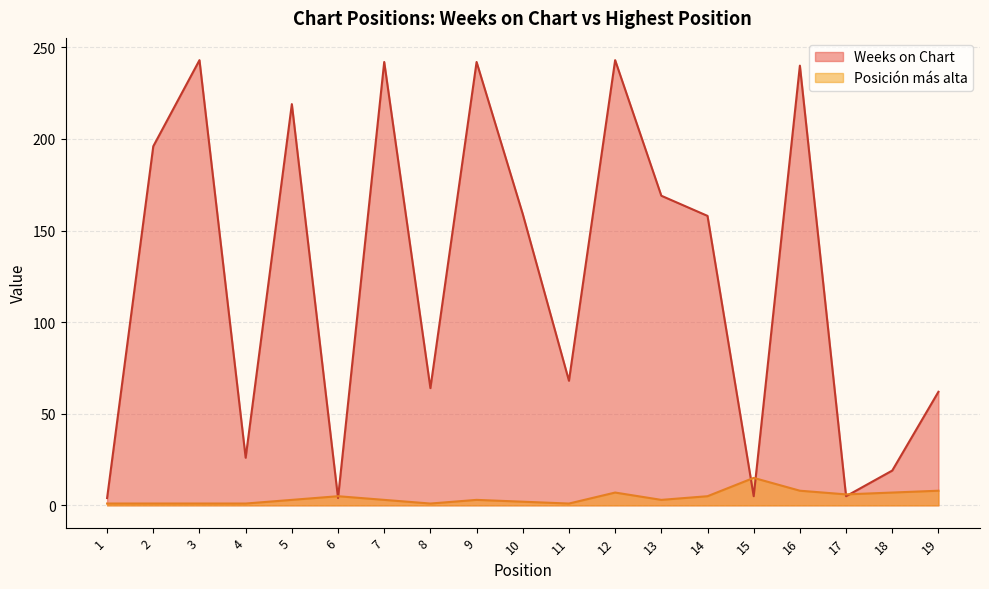

Which series has the largest total across all categories?

Weeks on Chart